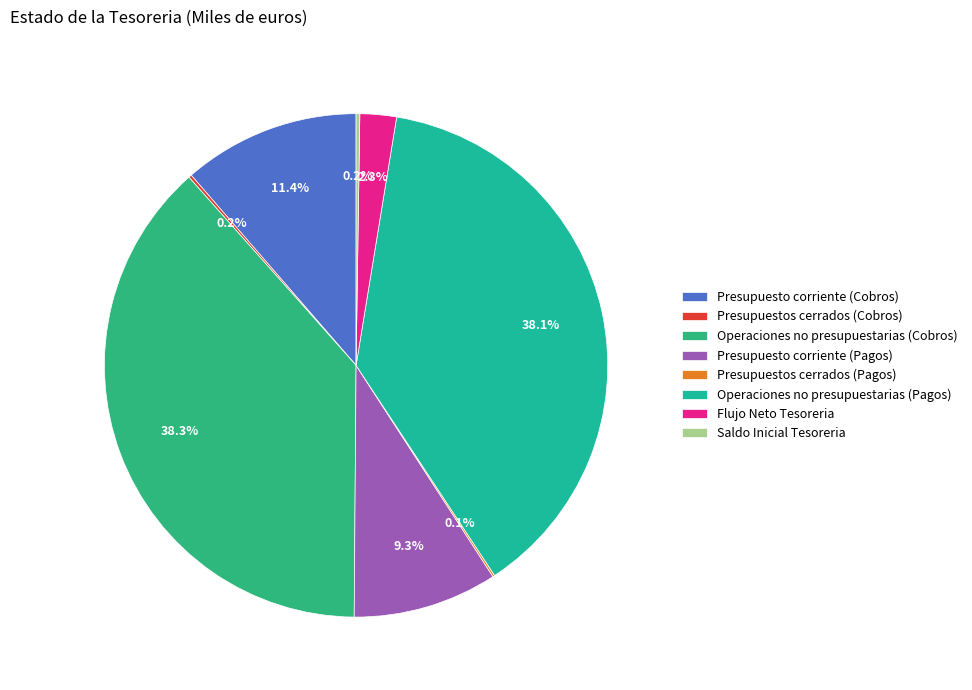

Do Flujo Neto Tesoreria and Presupuestos cerrados (Pagos) together represent more than half of the pie?

No